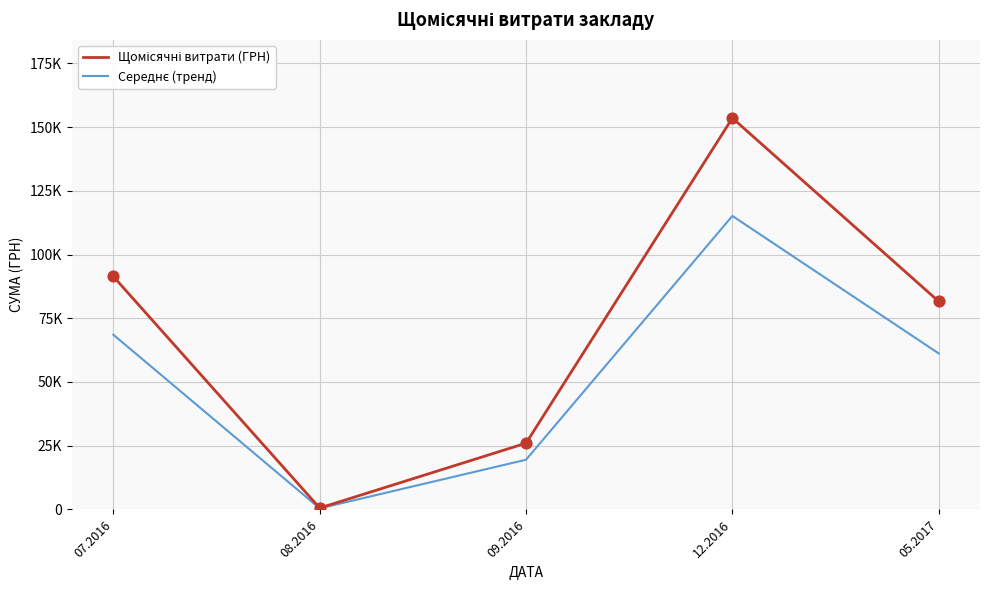

Is this an area chart (filled region under the line)?

No